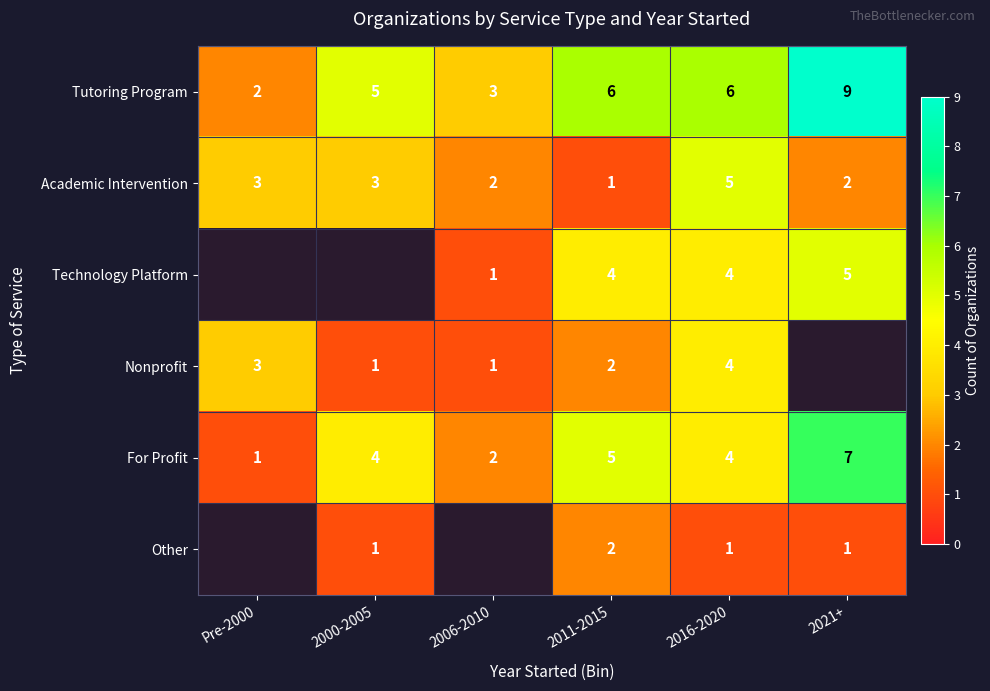

At which category is the sum across all series the highest?

2016-2020